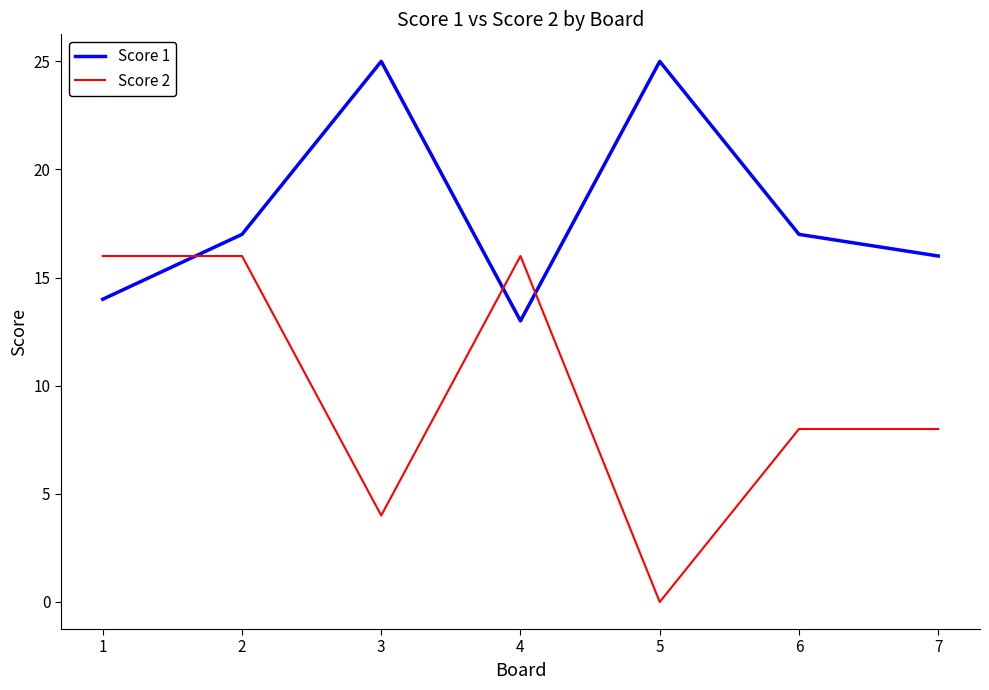

Where do Score 1 and Score 2 first cross each other?

1 and 2